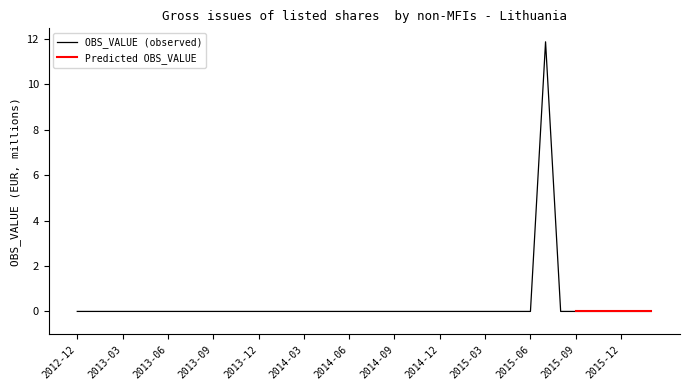

Which category has the highest value across all series?

2015-07